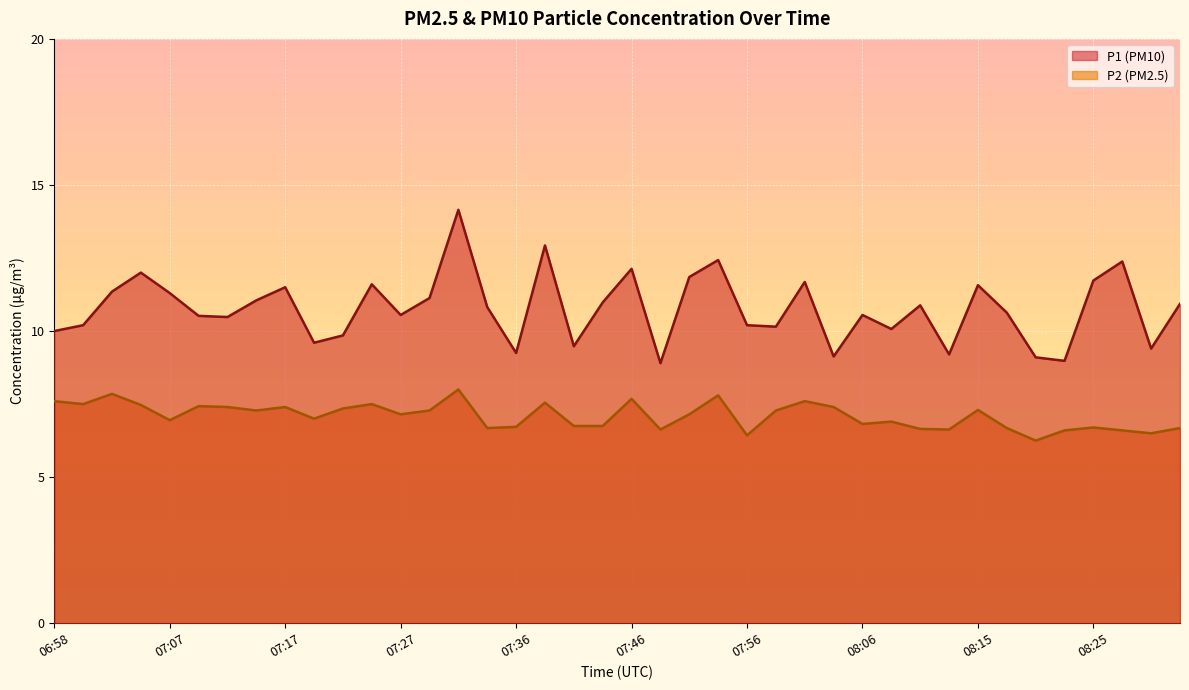

Reading right to left, transcribe all the data shown in this chart.

P1: 08:32=10.9	08:30=9.4	08:27=12.4	08:25=11.7	08:23=9.0	08:20=9.1	08:18=10.6	08:15=11.6	08:13=9.2	08:10=10.9	08:08=10.1	08:06=10.6	08:03=9.1	08:01=11.7	07:58=10.2	07:56=10.2	07:53=12.4	07:51=11.8	07:49=8.9	07:46=12.1	07:44=11.0	07:41=9.5	07:39=12.9	07:36=9.2	07:34=10.8	07:32=14.2	07:29=11.1	07:27=10.6	07:24=11.6	07:22=9.8	07:20=9.6	07:17=11.5	07:15=11.1	07:12=10.5	07:10=10.5	07:07=11.3	07:05=12.0	07:03=11.3	07:00=10.2	06:58=10.0
P2: 08:32=6.7	08:30=6.5	08:27=6.6	08:25=6.7	08:23=6.6	08:20=6.2	08:18=6.7	08:15=7.3	08:13=6.6	08:10=6.7	08:08=6.9	08:06=6.8	08:03=7.4	08:01=7.6	07:58=7.3	07:56=6.4	07:53=7.8	07:51=7.2	07:49=6.6	07:46=7.7	07:44=6.8	07:41=6.8	07:39=7.5	07:36=6.7	07:34=6.7	07:32=8.0	07:29=7.3	07:27=7.2	07:24=7.5	07:22=7.3	07:20=7.0	07:17=7.4	07:15=7.3	07:12=7.4	07:10=7.4	07:07=7.0	07:05=7.5	07:03=7.8	07:00=7.5	06:58=7.6